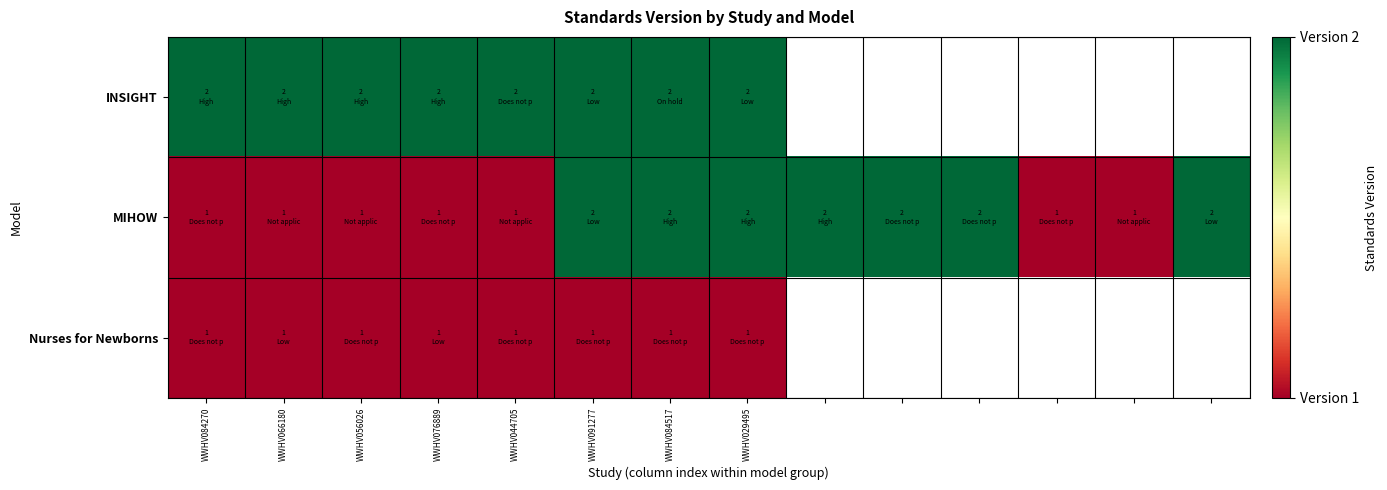

At which label does INSIGHT reach its minimum?

WWHV084270